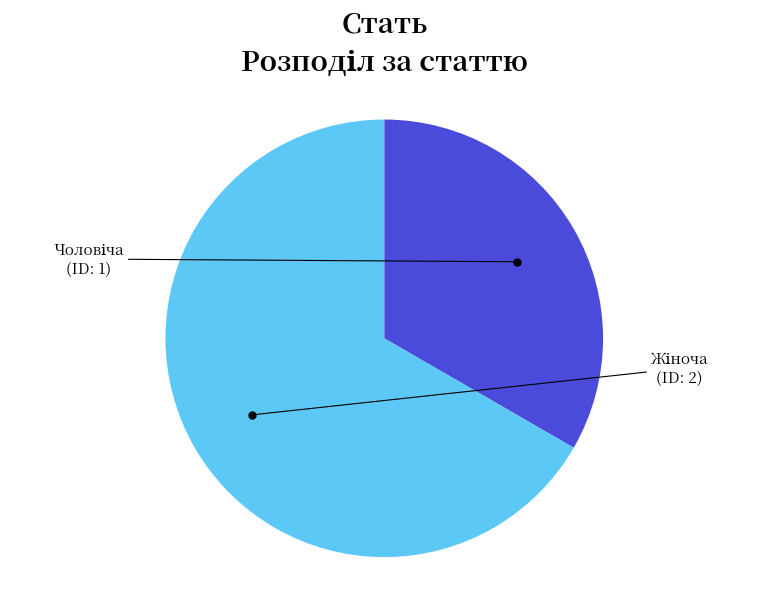

Is there any slice that represents more than half of the pie?

Yes